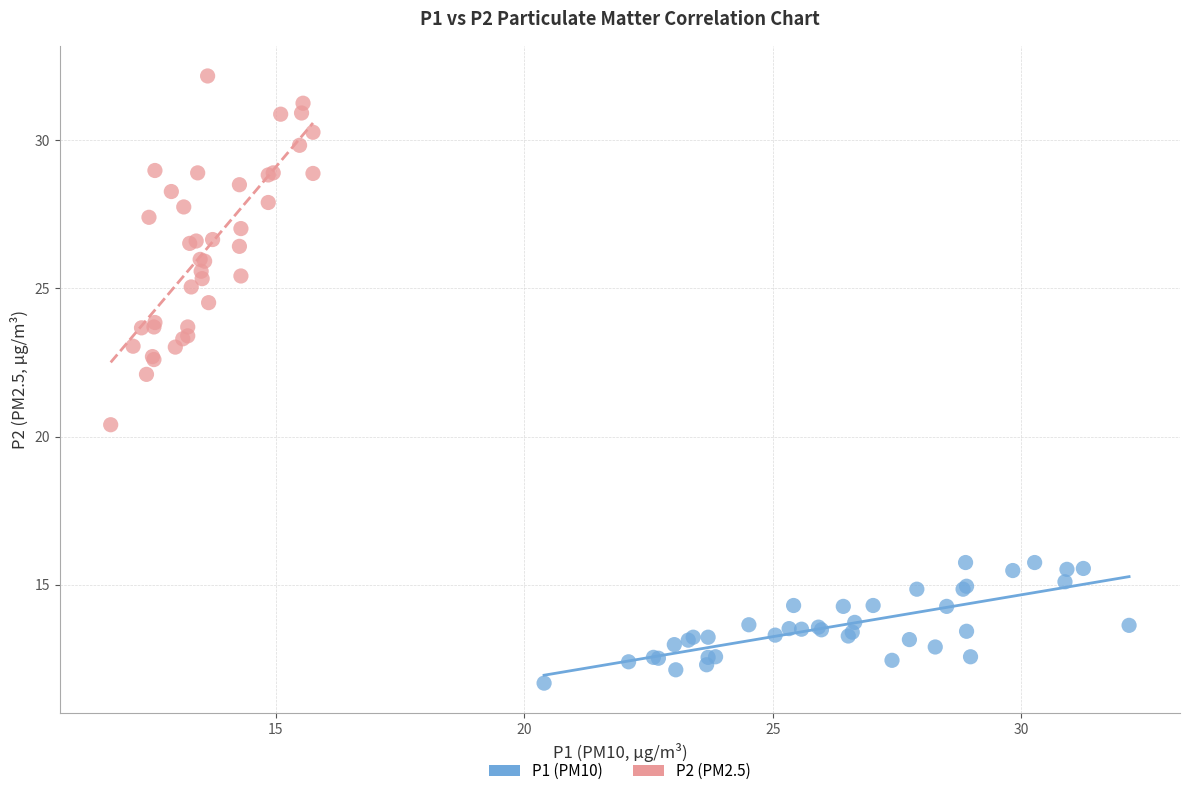

What are all the series names shown in the legend?

P1 (PM10), P2 (PM2.5)